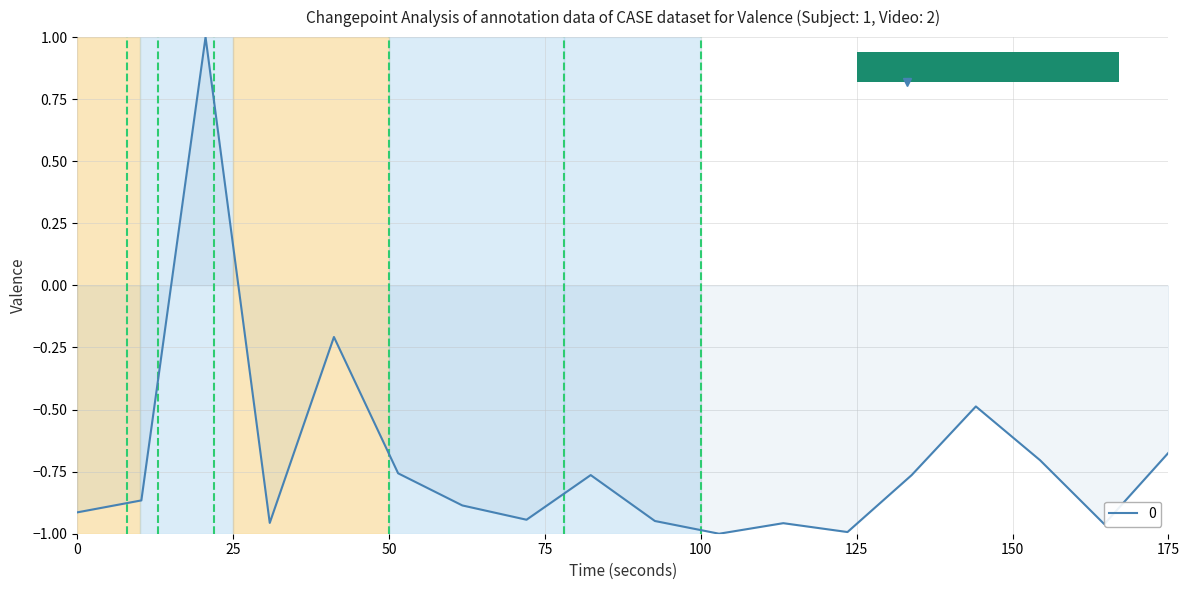

What is the maximum value shown in the chart?

1.0